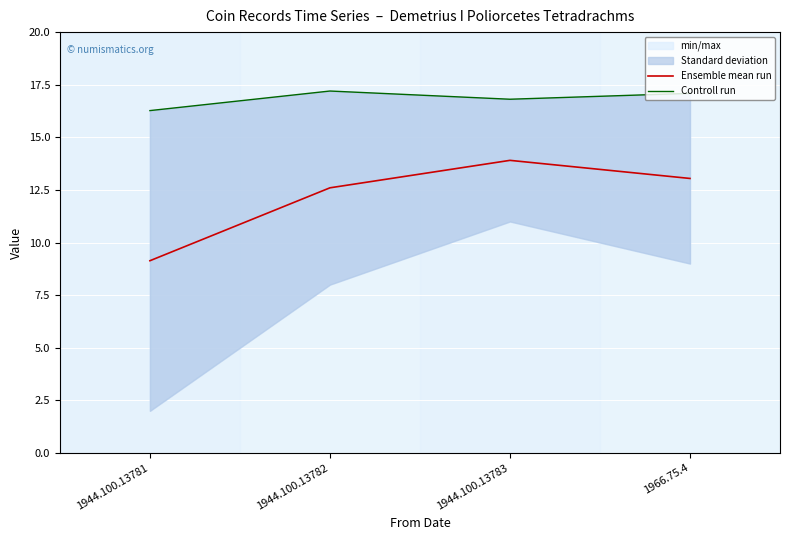

Rank the series by their maximum value, from highest to lowest.

Controll run, Ensemble mean run